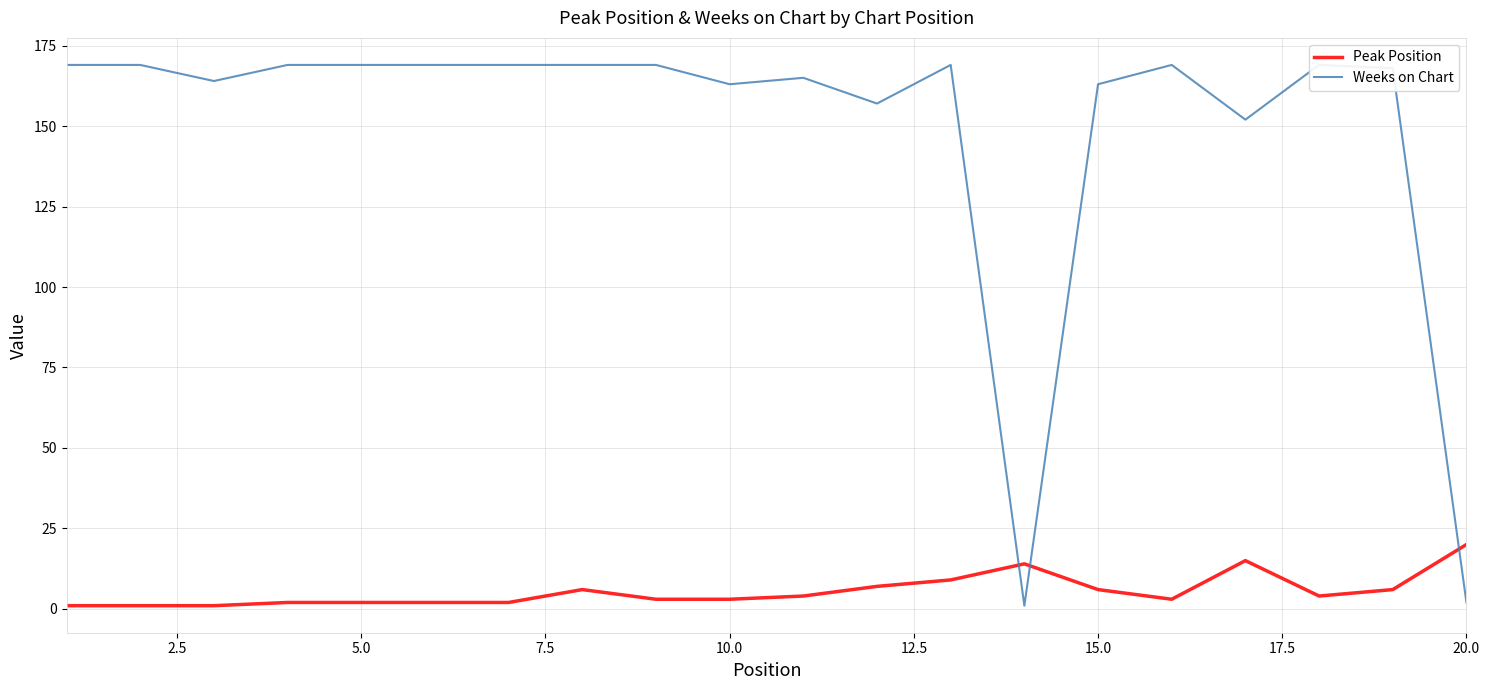

The Peak Position series shows 6 at 15.0. True or false?

True